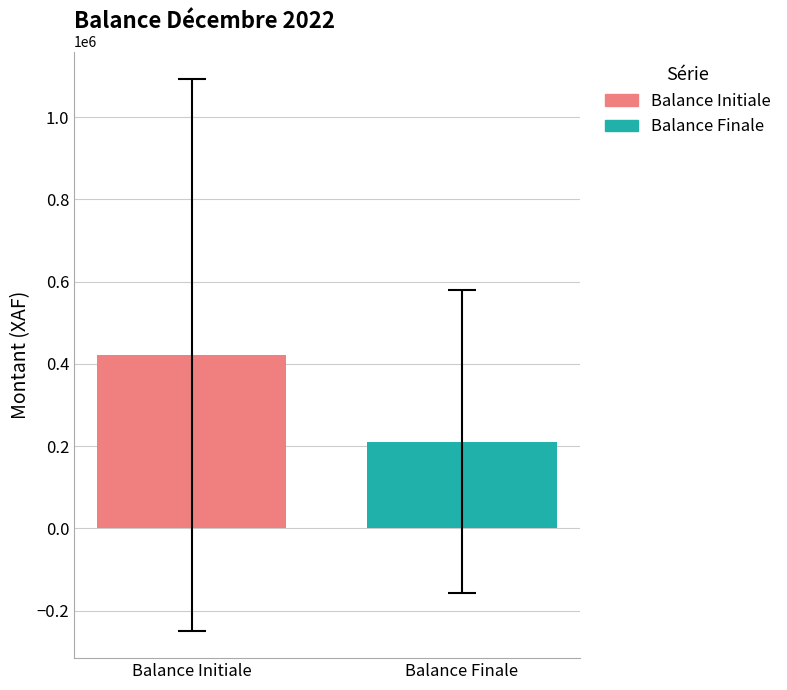

What is the minimum value for Balance Finale?

211367.1